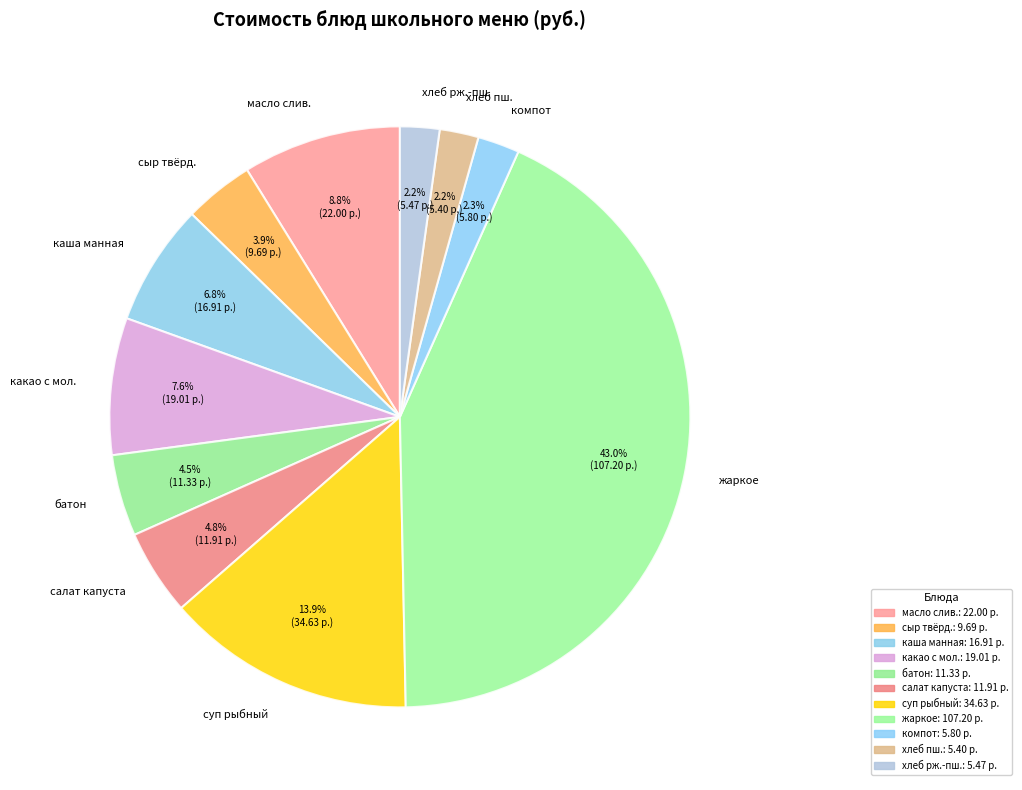

What is the largest slice in the pie chart?

жаркое